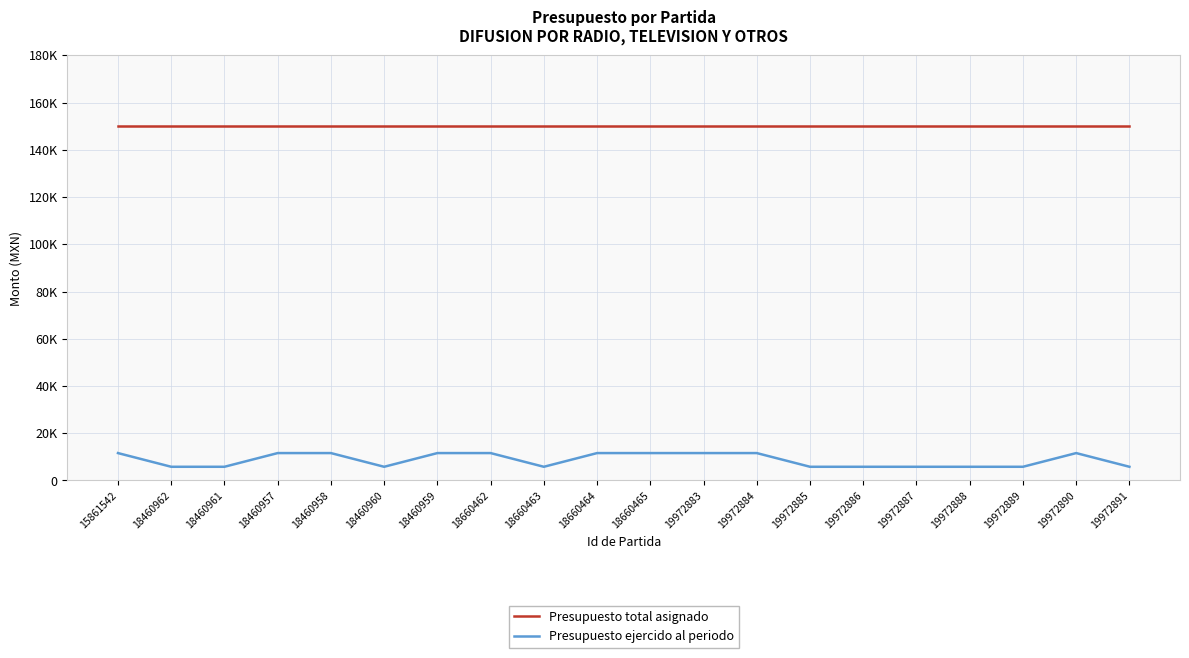

Which series changed the most between 18460959 and 19972889?

Presupuesto ejercido al periodo